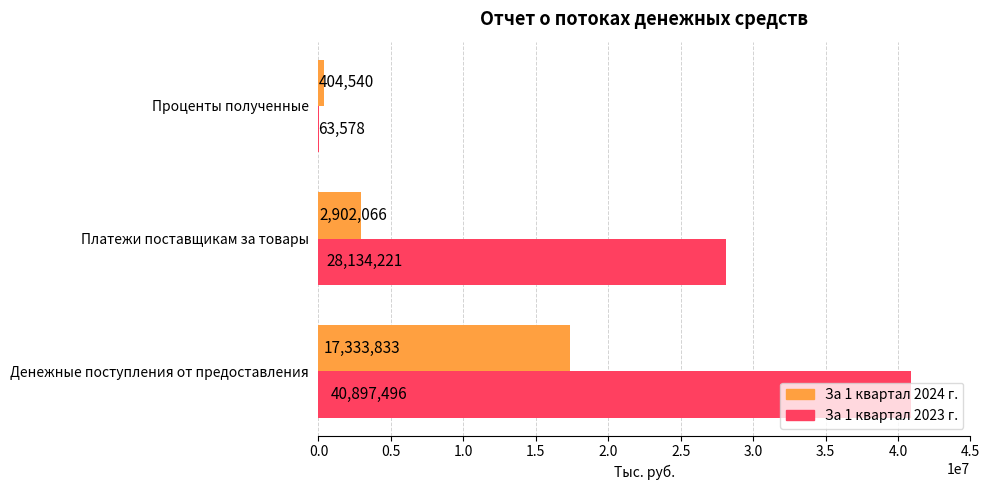

Which series has the largest total across all categories?

За 1 квартал 2023 г.